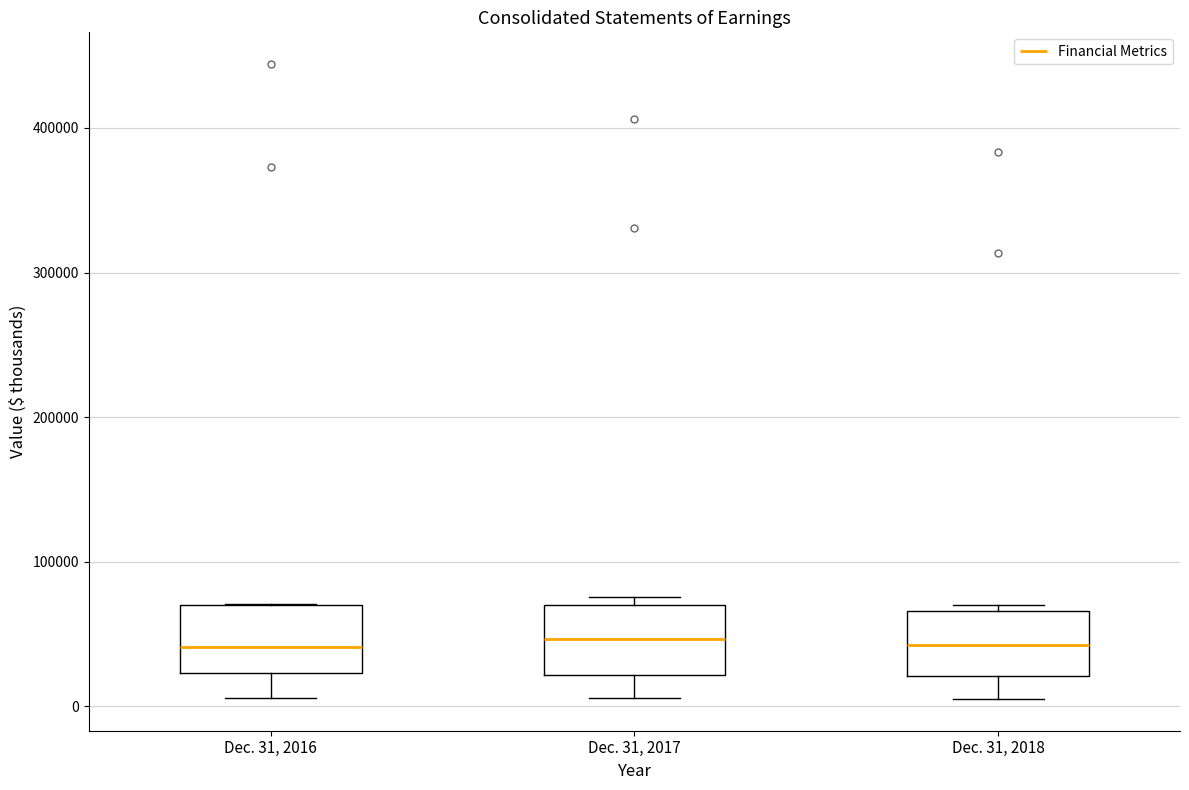

Reading left to right, read every box against the y-axis: the position of its median line, the range the box covers, and the ends of its whiskers. The values are not printed on the chart, so give them approximately, as read against the axis.

Dec. 31, 2016: median 40000, box 20000 to 70000, whiskers 10000 to 70000
Dec. 31, 2017: median 50000, box 20000 to 70000, whiskers 10000 to 80000
Dec. 31, 2018: median 40000, box 20000 to 70000, whiskers 10000 to 70000 (just above the box's upper edge)